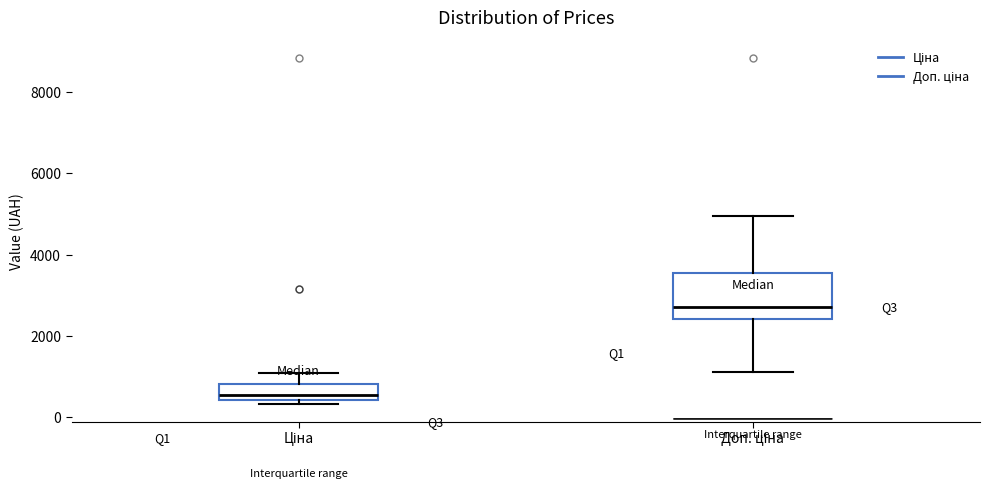

Which box has the lowest median line?

Ціна